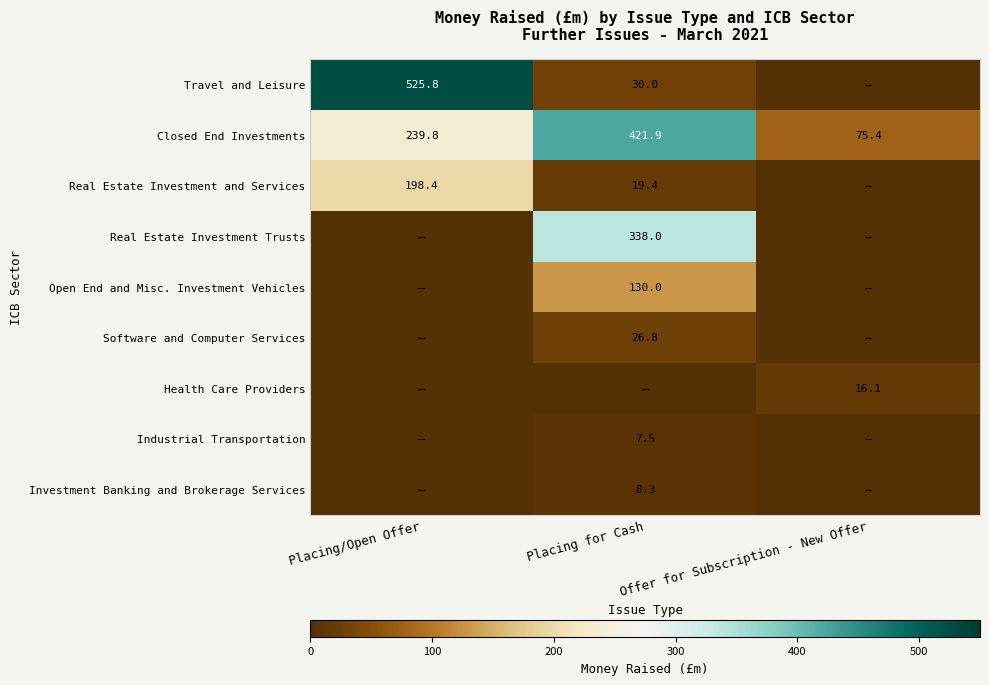

Is it true that Industrial Transportation equals 7.5 at Placing for Cash?

True